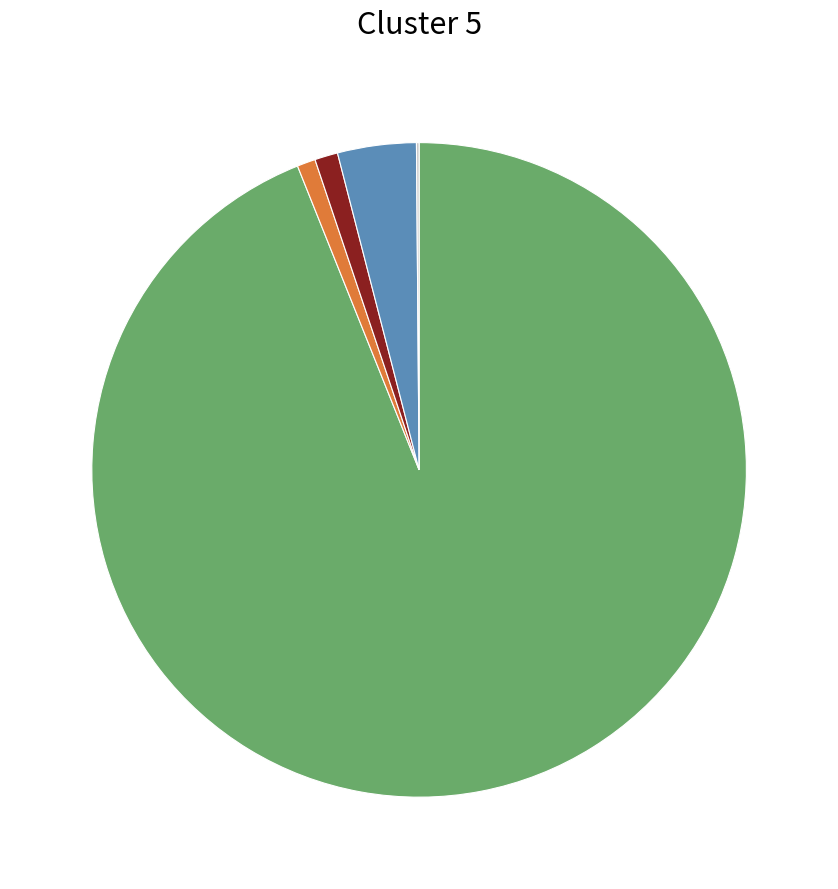

Is there a majority slice in this chart?

Yes